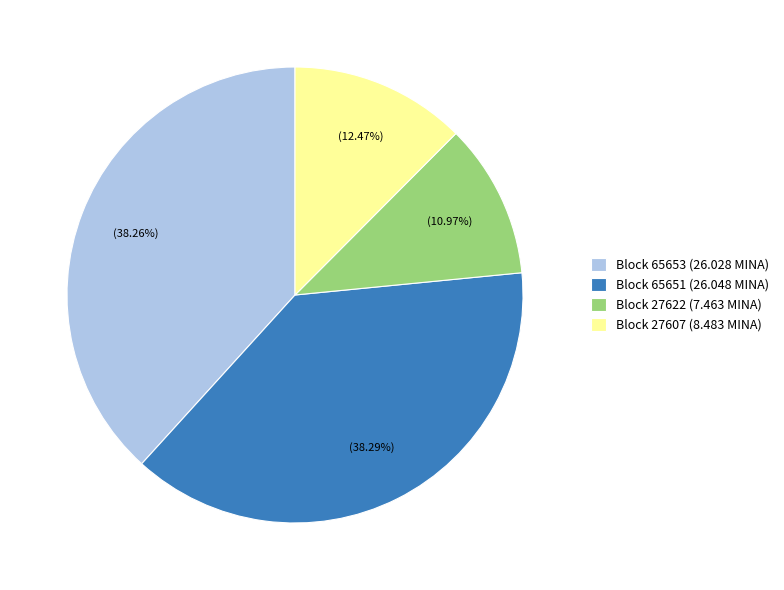

Between Block 65651 (26.048 MINA) and Block 27622 (7.463 MINA), which is larger?

Block 65651 (26.048 MINA)